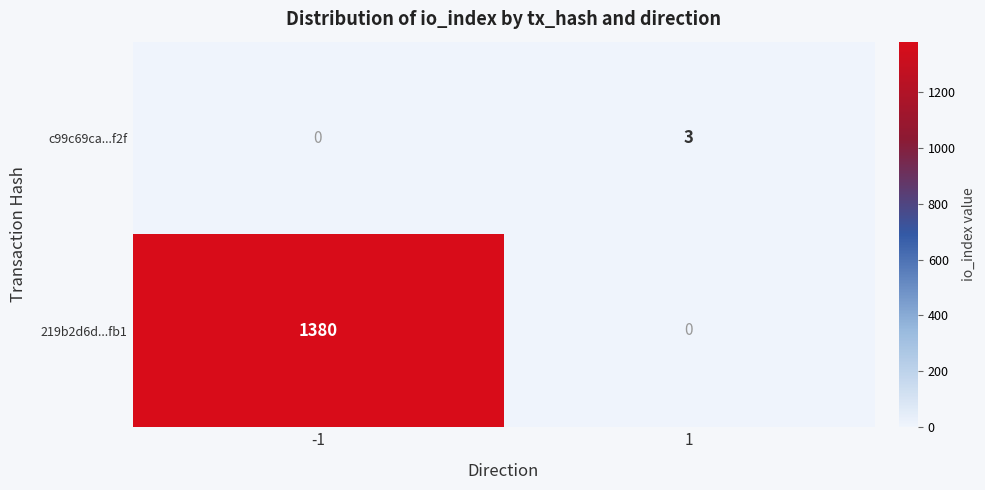

How many distinct data groups are displayed?

2